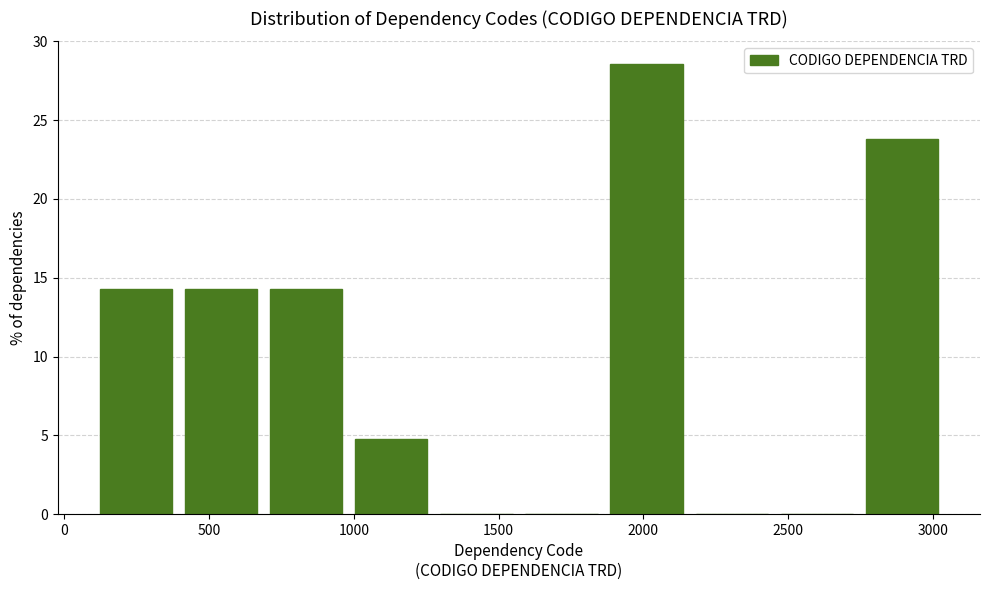

Reading left to right, list every bar in this chart as the range it spans on the x-axis followed by its height. Neither the bar edges nor the heights are printed on the chart, so give them approximately, as read against the axes.

100 to 400: 14.5
400 to 700: 14.5
700 to 1000: 14.5
1000 to 1300: 5.0
1300 to 1550: 0
1550 to 1850: 0
1850 to 2150: 28.5
2150 to 2450: 0
2450 to 2750: 0
2750 to 3050: 24.0